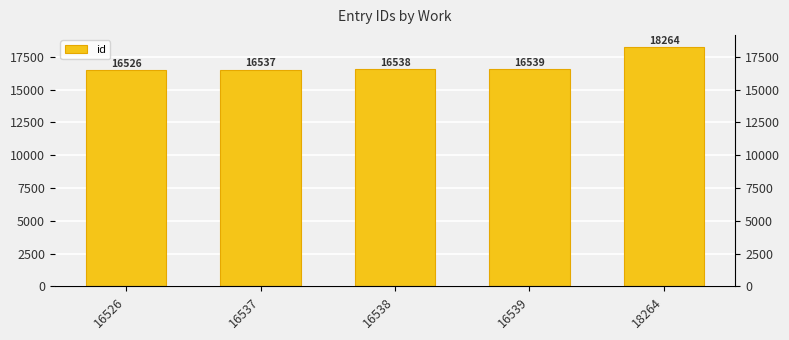

How many data points are less than 16538?

2